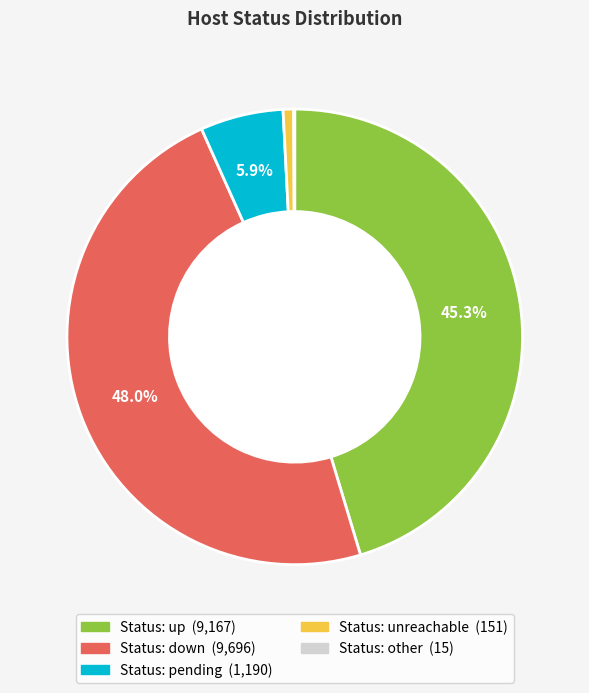

Is there a majority slice in this chart?

No